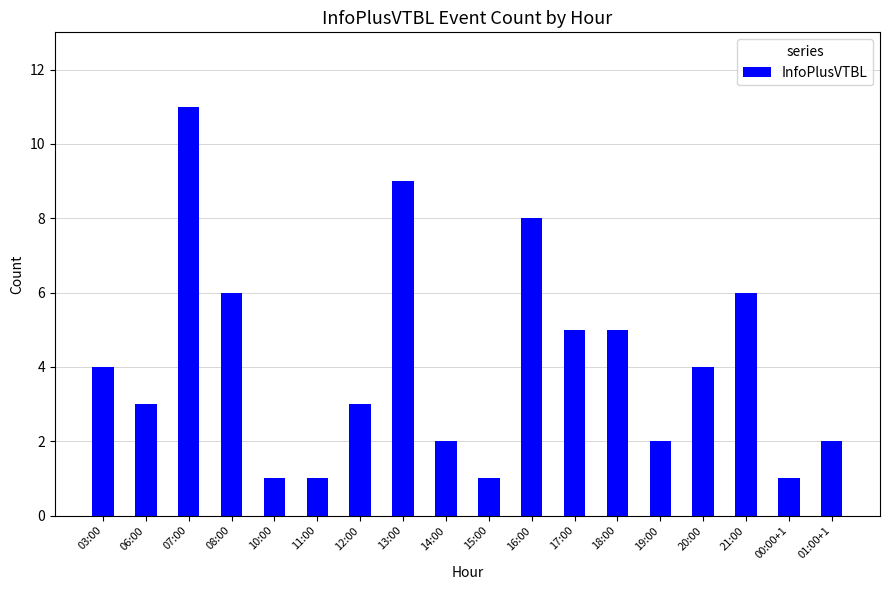

Reading right to left, what are all the values shown in this chart?

01:00+1=2	00:00+1=1	21:00=6	20:00=4	19:00=2	18:00=5	17:00=5	16:00=8	15:00=1	14:00=2	13:00=9	12:00=3	11:00=1	10:00=1	08:00=6	07:00=11	06:00=3	03:00=4